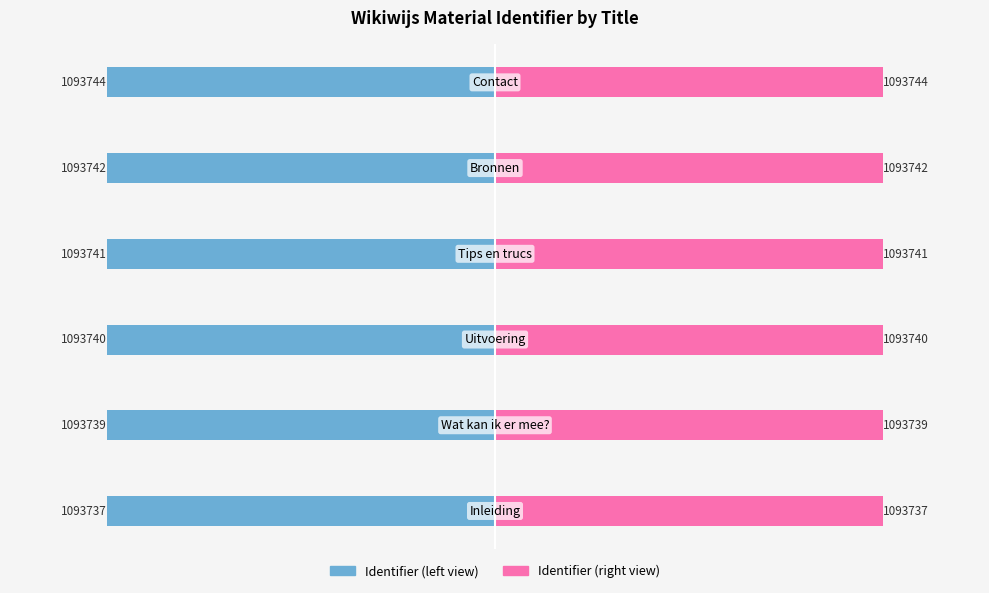

Does the chart contain stacked bars?

No